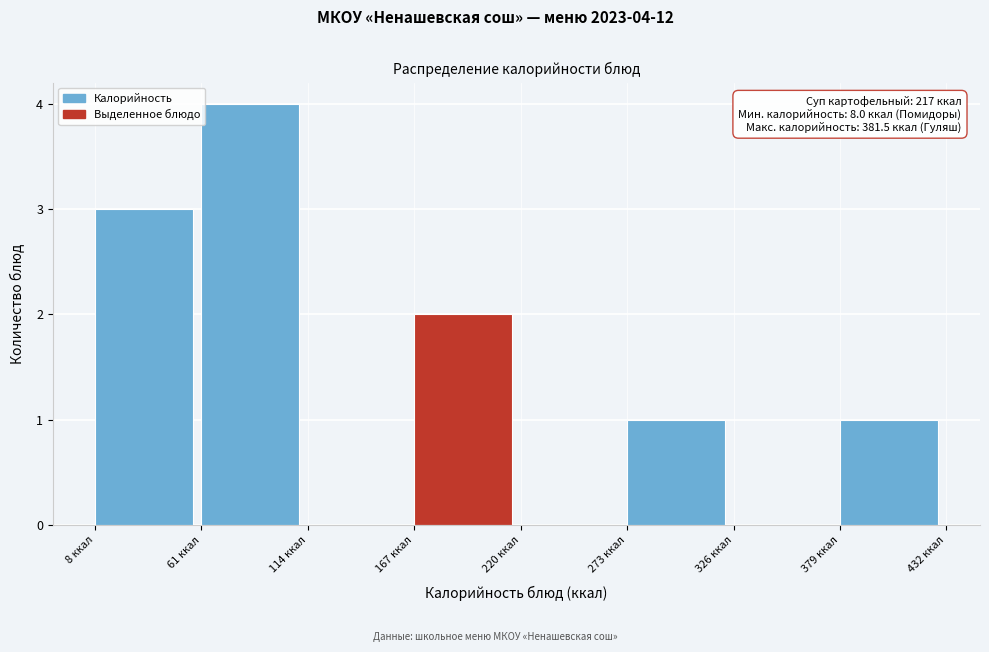

Over which range of the x-axis is the bar tallest?

60 to 110